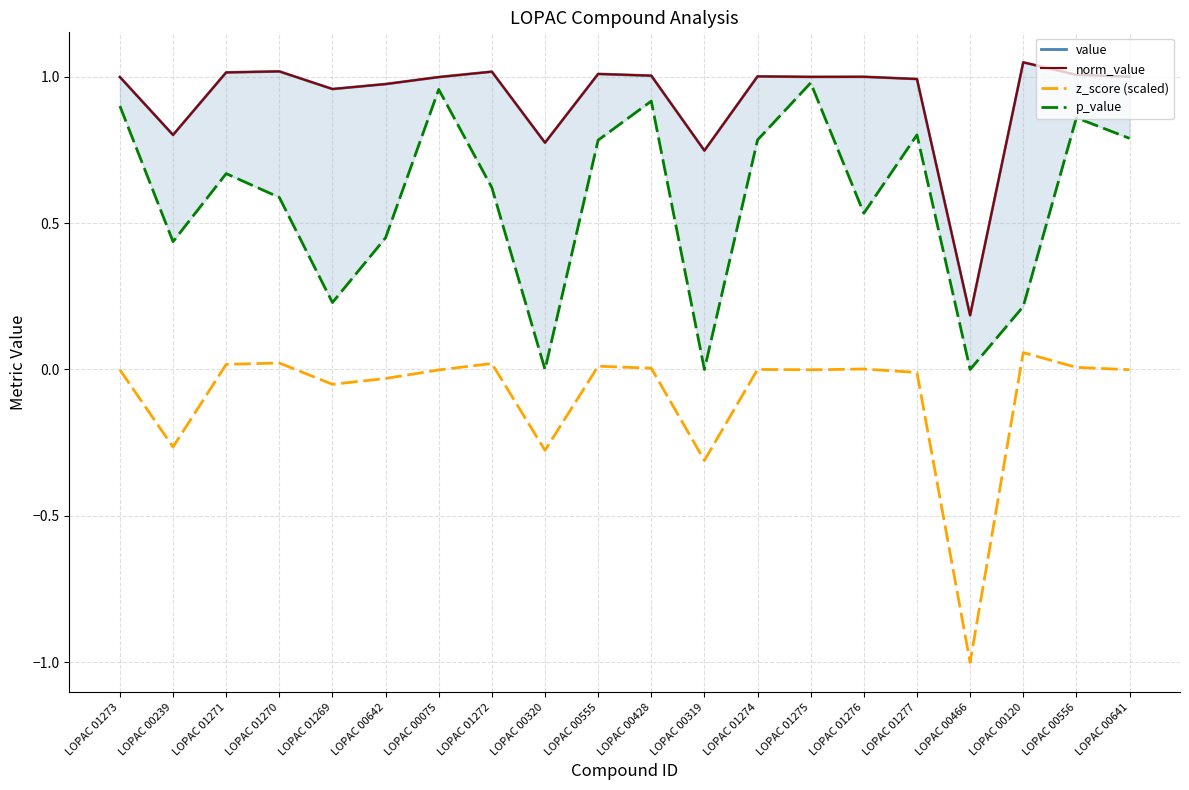

What is the difference between the maximum and minimum values in the z_score (scaled) series?

1.1